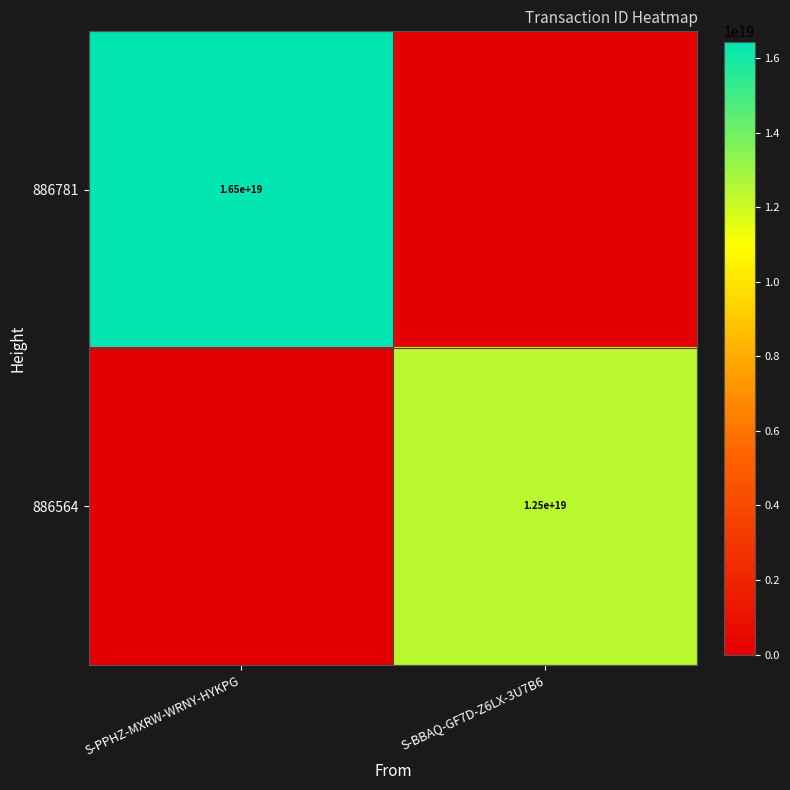

What is the difference between the highest and lowest values at S-PPHZ-MXRW-WRNY-HYKPG?

16450036854297942016